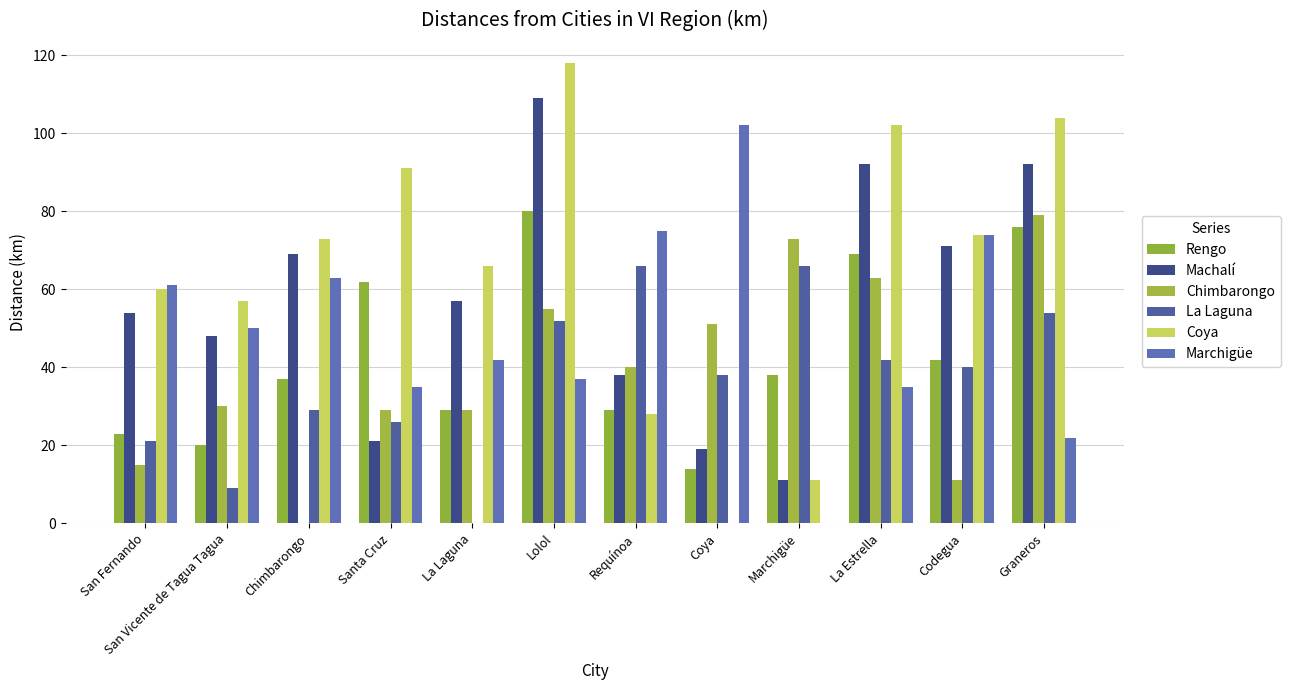

What are all the series names shown in the legend?

Rengo, Machalí, Chimbarongo, La Laguna, Coya, Marchigüe